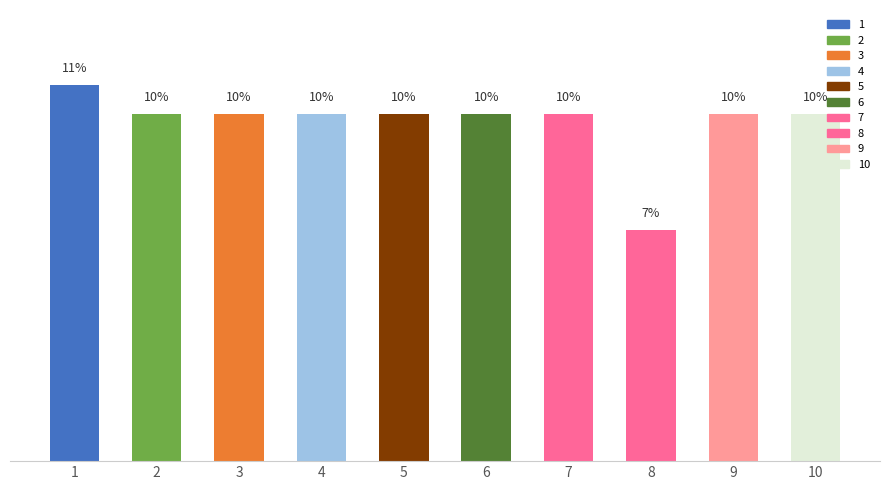

Does the chart contain any negative values?

No